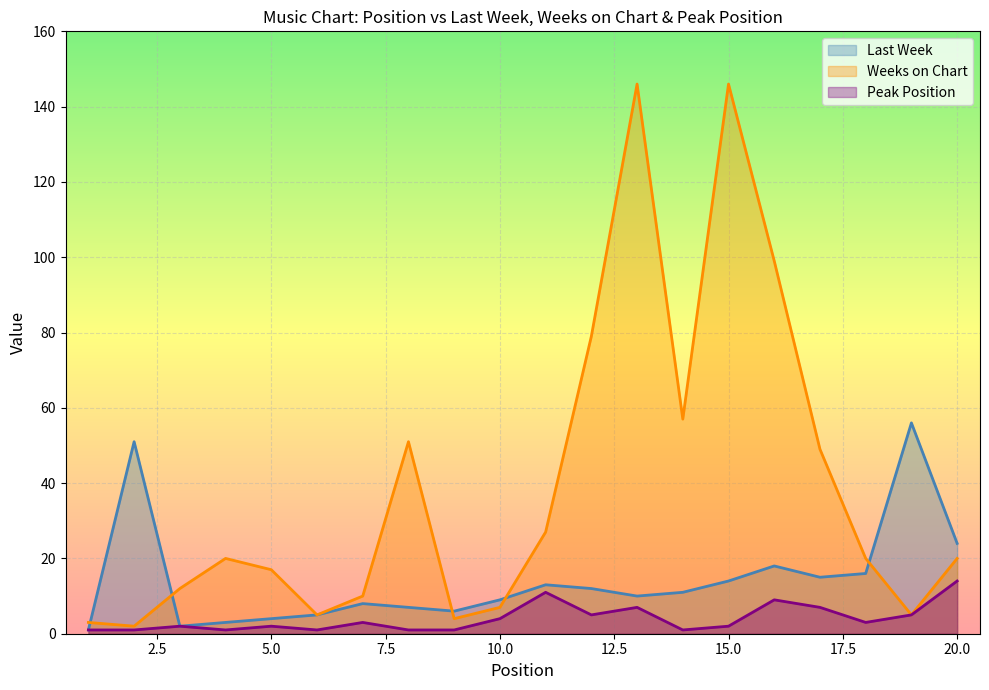

Which series changed the most between 17 and 18?

Weeks on Chart